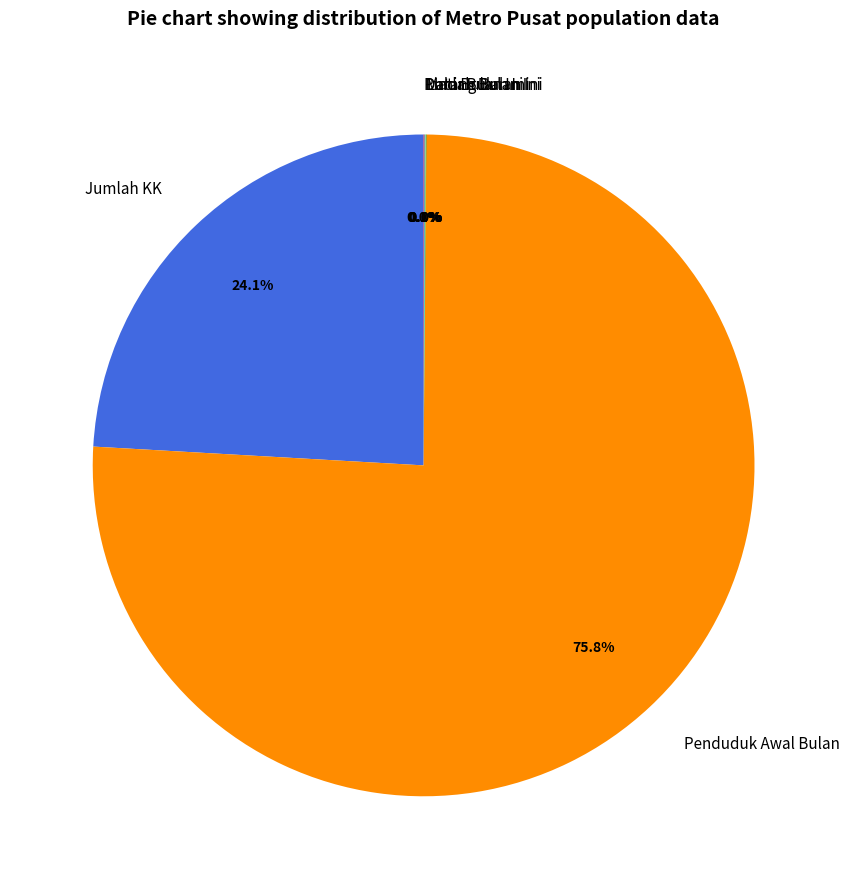

Approximately how many times larger is the value at Jumlah KK compared to Penduduk Awal Bulan?

0.3